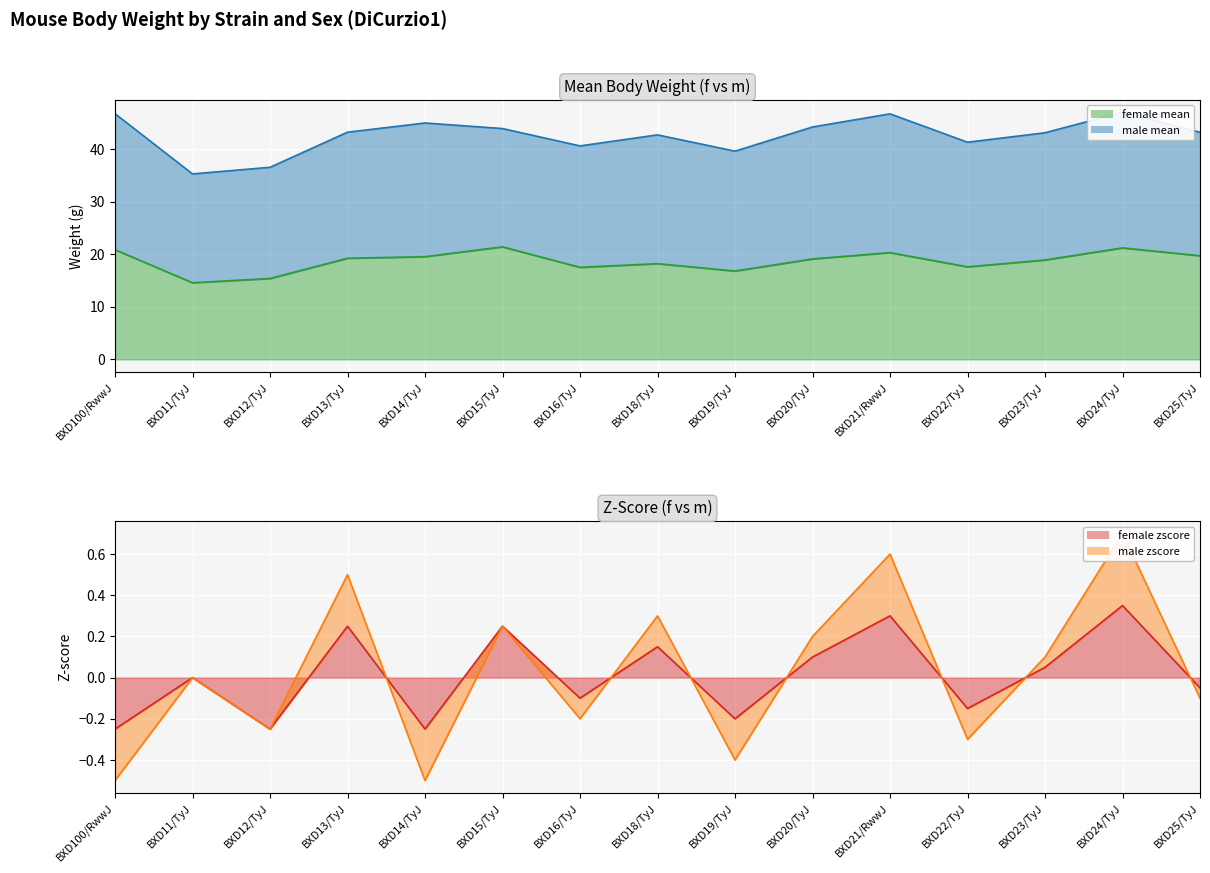

How many data points in female_mean are above 19?

8